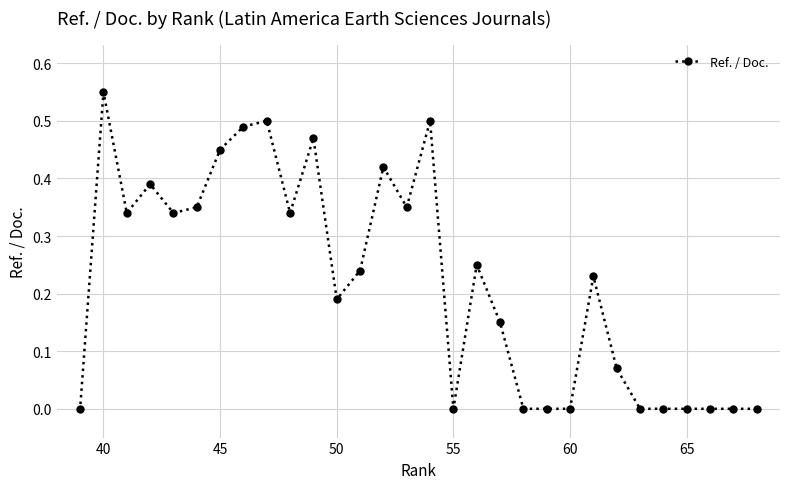

What is the maximum value shown in the chart?

0.6